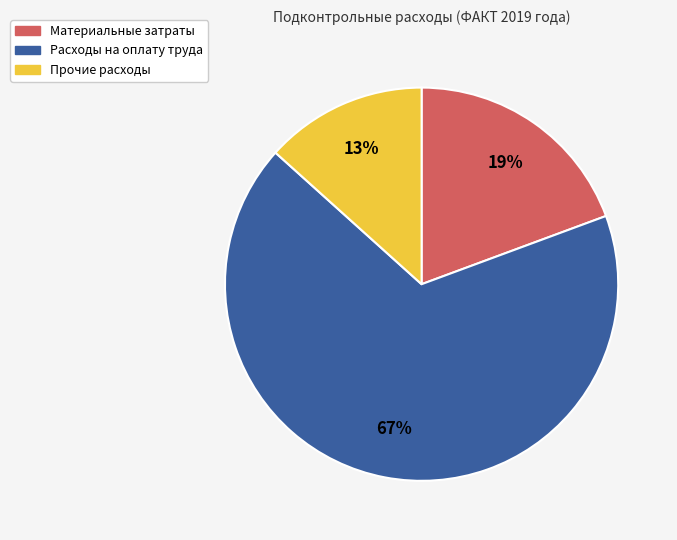

Which category has the smallest portion of the pie?

Прочие расходы